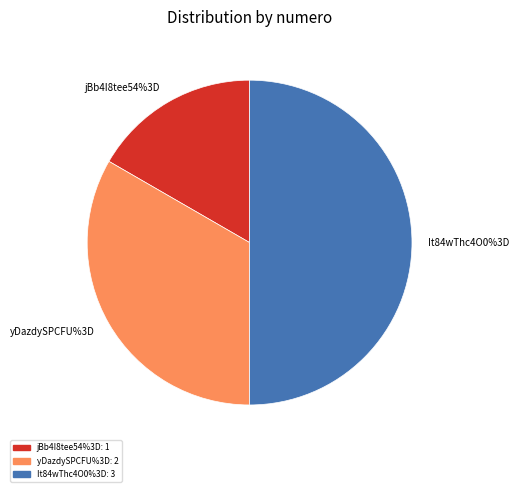

Is it true that yDazdySPCFU%3D is 26% of the pie?

False